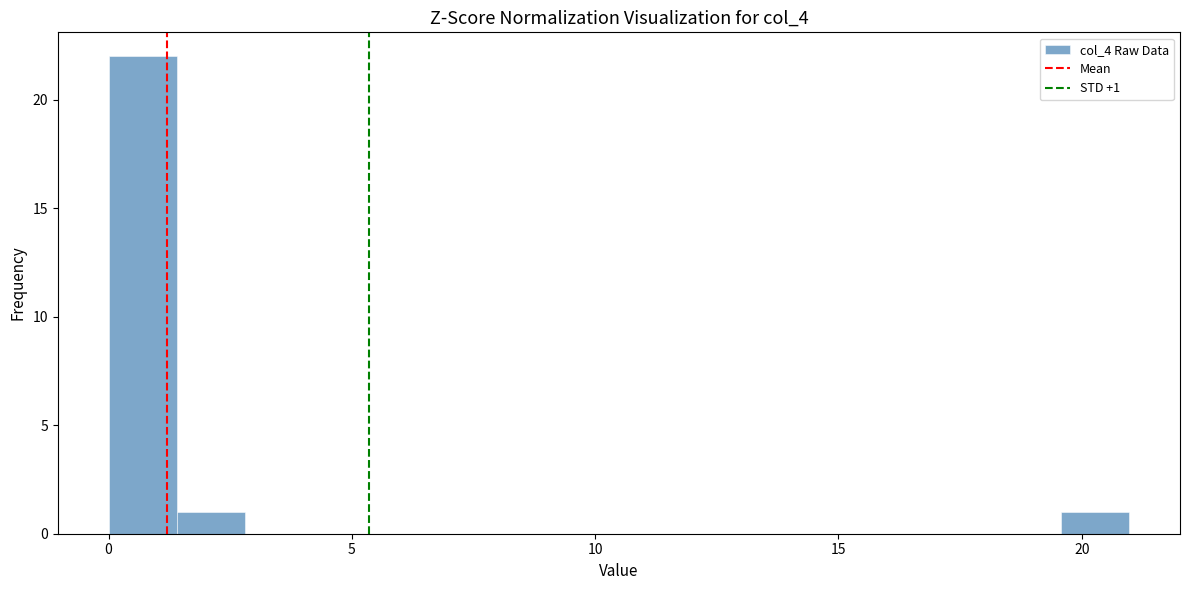

Read against the x-axis, roughly where is the centre of the tallest bar?

0.5